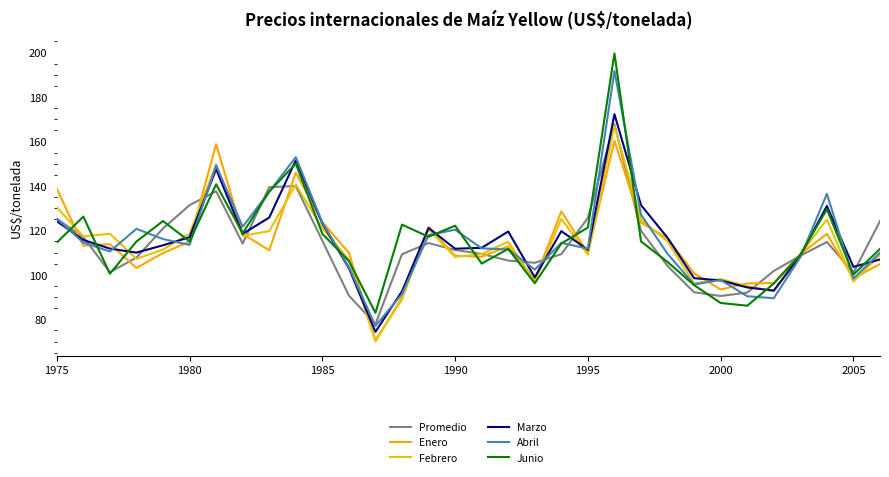

Is this an area chart (filled region under the line)?

No